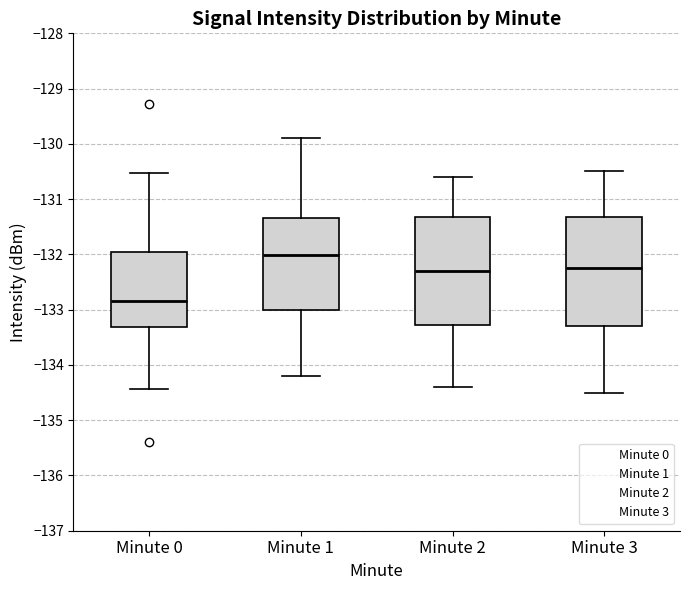

Reading left to right, read every box against the y-axis: the position of its median line, the range the box covers, and the ends of its whiskers. The values are not printed on the chart, so give them approximately, as read against the axis.

Minute 0: median -132.8, box -133.3 to -132.0, whiskers -134.4 to -130.5
Minute 1: median -132.0, box -133.0 to -131.3, whiskers -134.2 to -129.9
Minute 2: median -132.3, box -133.3 to -131.3, whiskers -134.4 to -130.6
Minute 3: median -132.2, box -133.3 to -131.3, whiskers -134.5 to -130.5